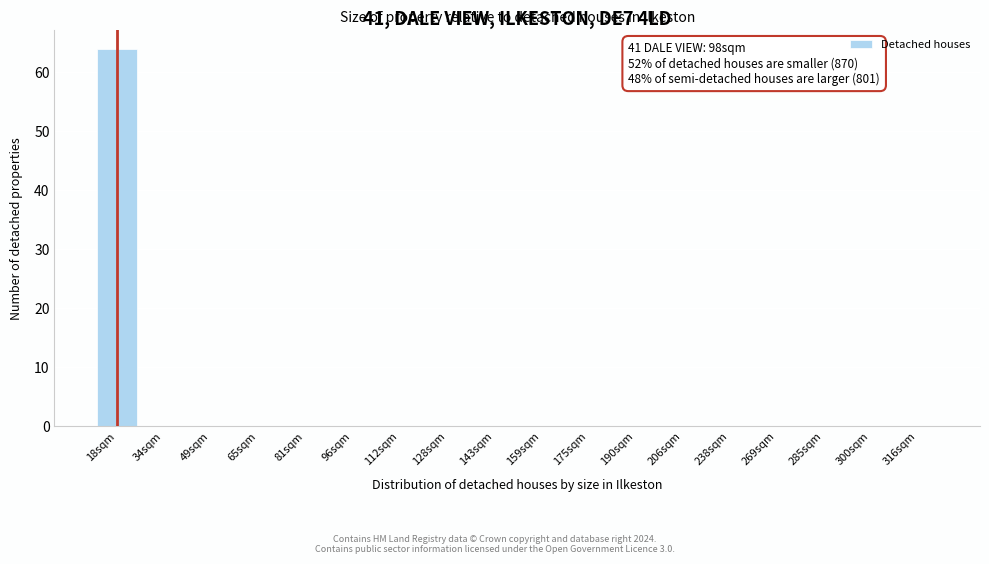

Reading left to right, what are all the values shown in this chart?

18sqm=64	34sqm=0	49sqm=0	65sqm=0	81sqm=0	96sqm=0	112sqm=0	128sqm=0	143sqm=0	159sqm=0	175sqm=0	190sqm=0	206sqm=0	238sqm=0	269sqm=0	285sqm=0	300sqm=0	316sqm=0